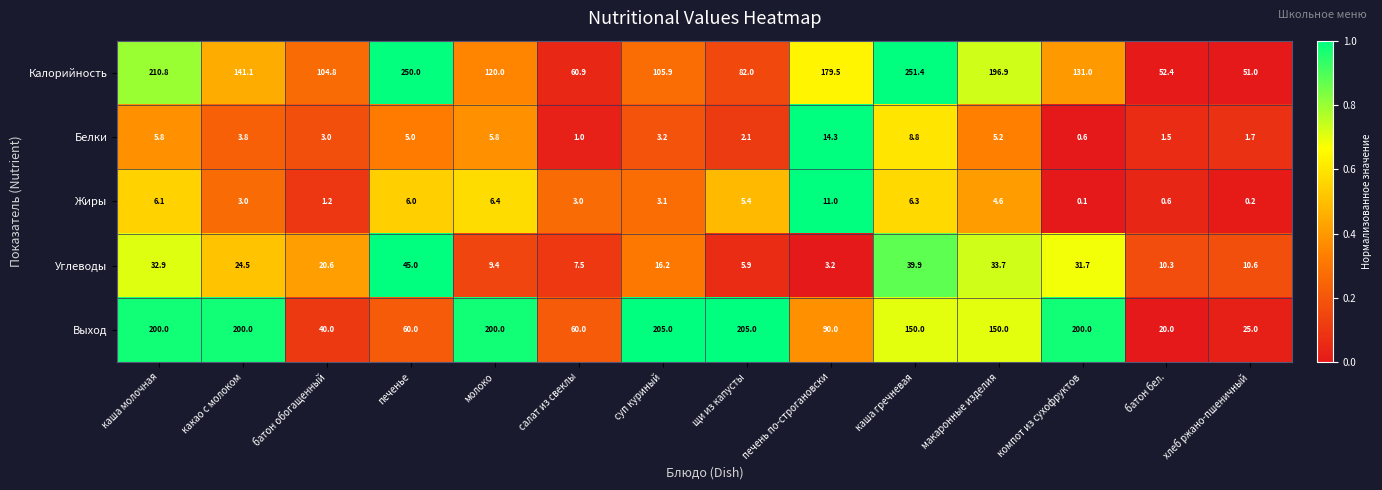

Count the number of categories in the chart.

14